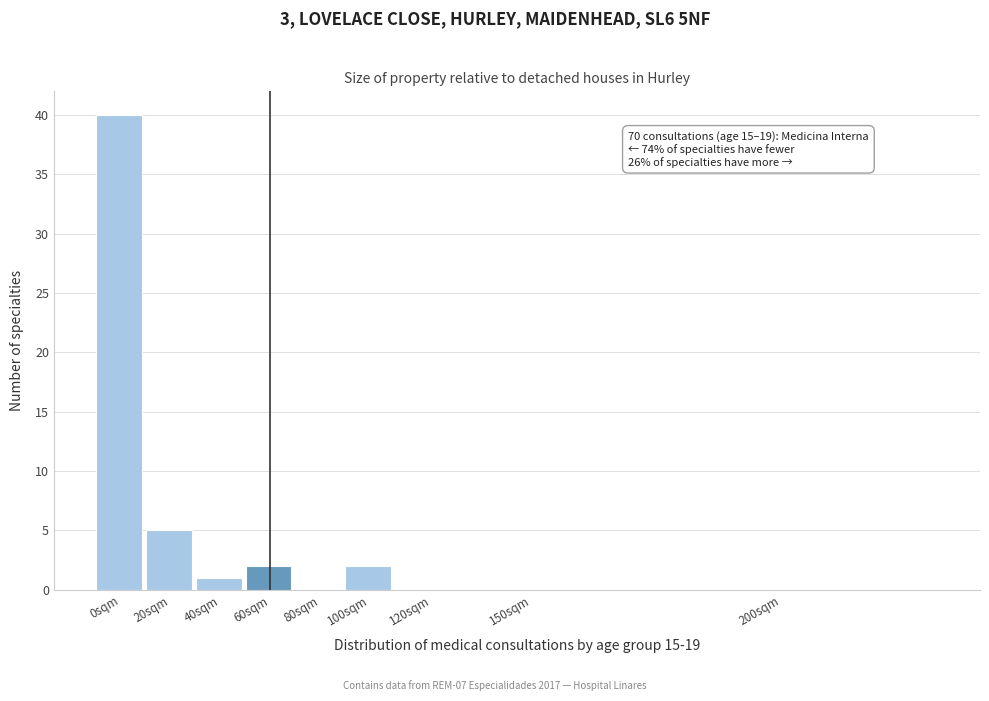

Reading left to right, list all the values displayed in this chart.

0sqm=40	20sqm=5	40sqm=1	60sqm=2	80sqm=0	100sqm=2	120sqm=0	150sqm=0	200sqm=0